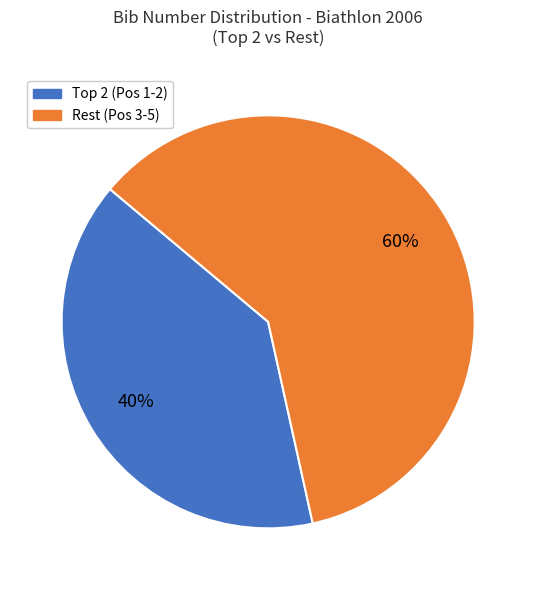

How many segments does this pie chart have?

2